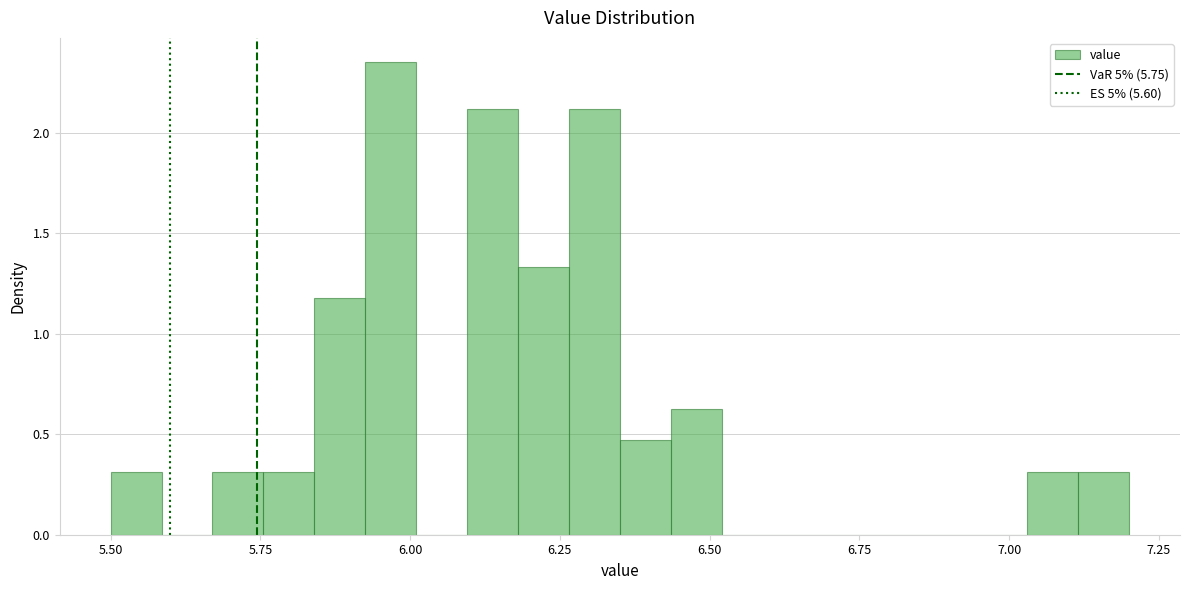

Read against the x-axis, roughly where is the centre of the tallest bar?

5.95